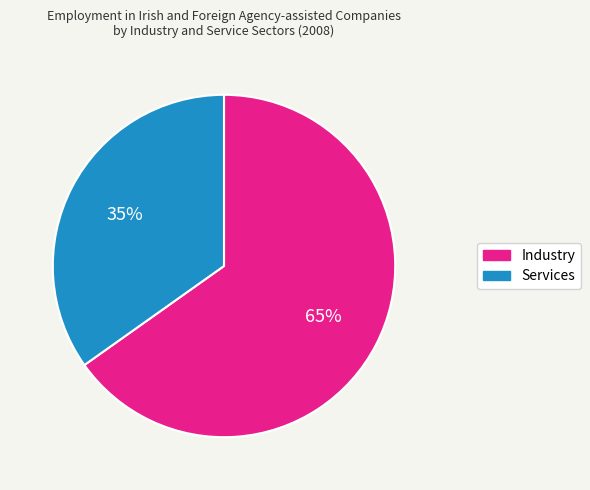

To the nearest percent, what is the average slice percentage?

50%